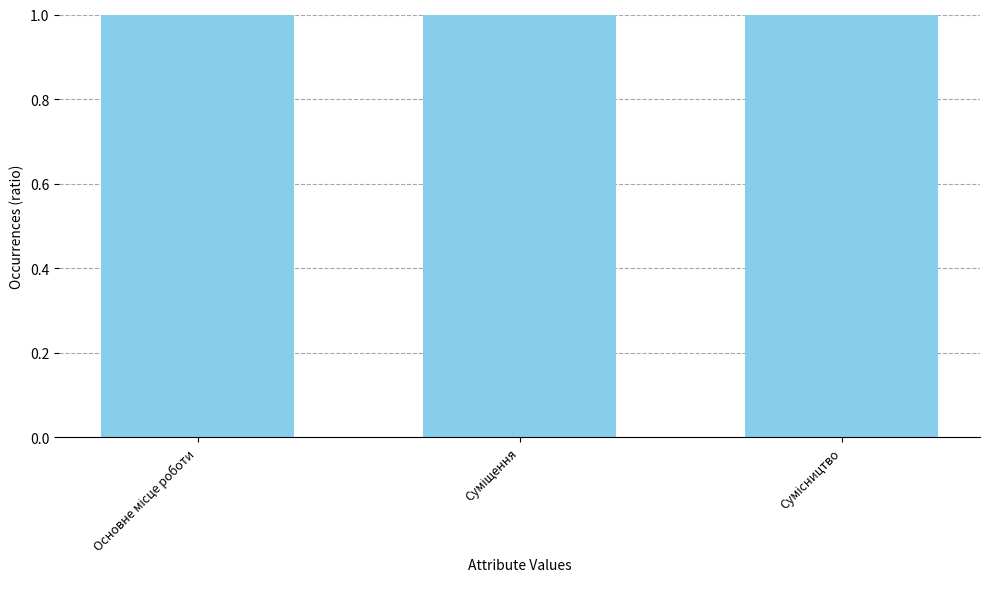

What is the label of the 2nd bar from the left?

Суміщення